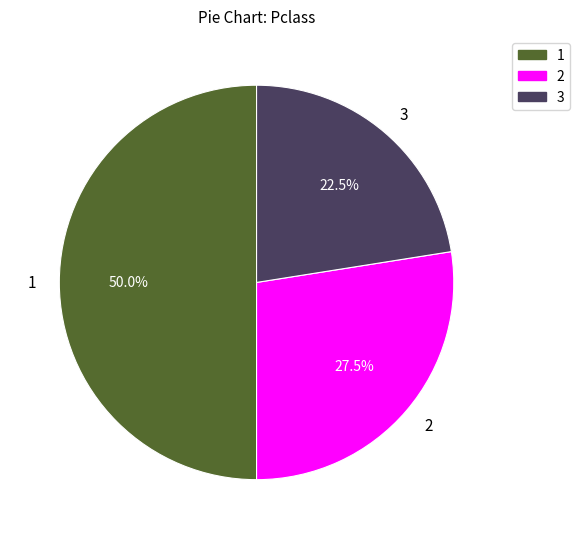

Does 3 account for over 50% of the chart?

No